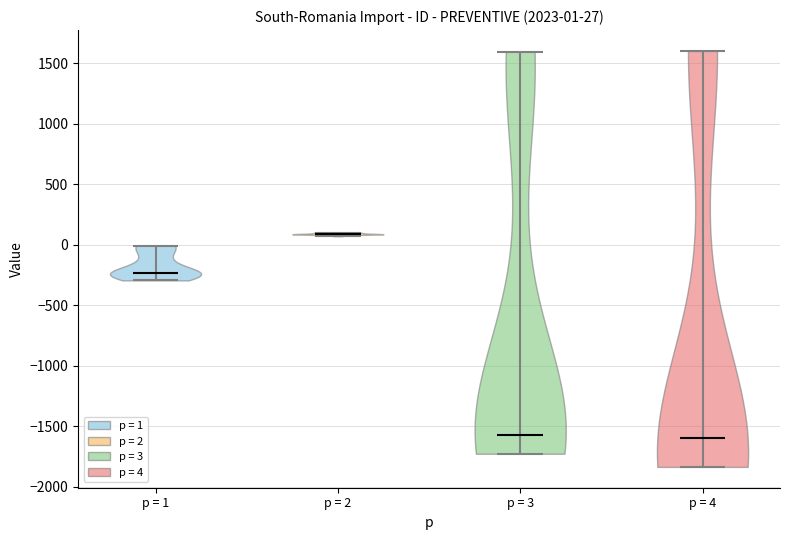

Which violin has the highest median line?

p = 2